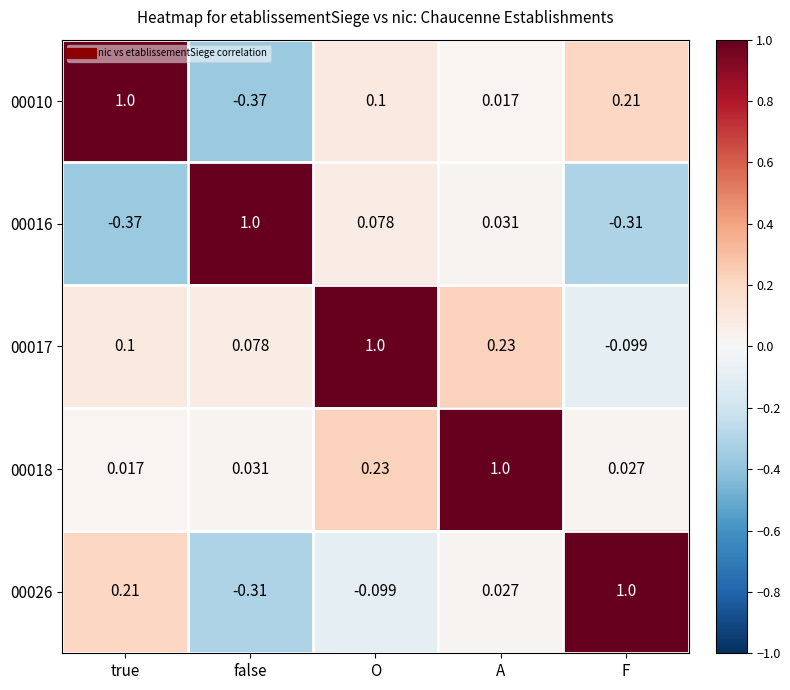

At which label does 00016 reach its minimum?

true